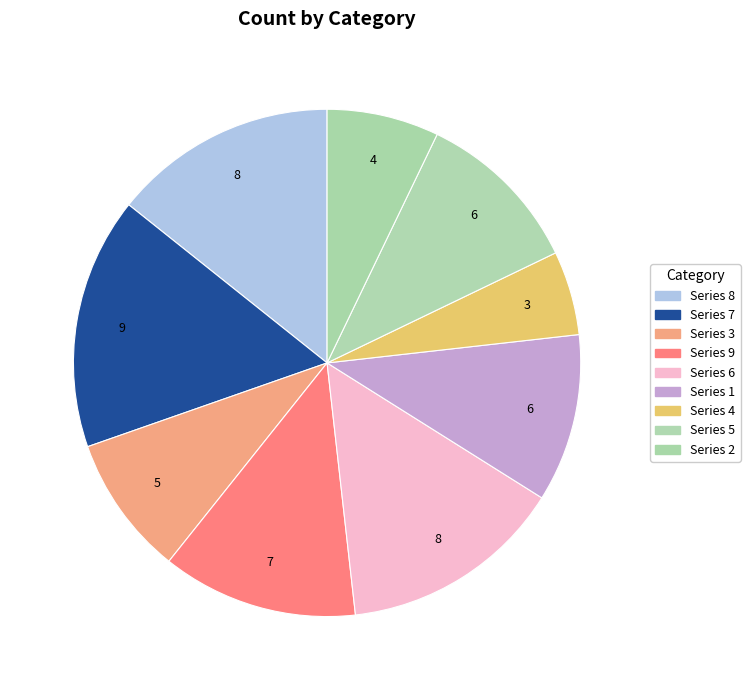

Rank the categories by value from lowest to highest.

4, 2, 3, 1, 5, 9, 8, 6, 7